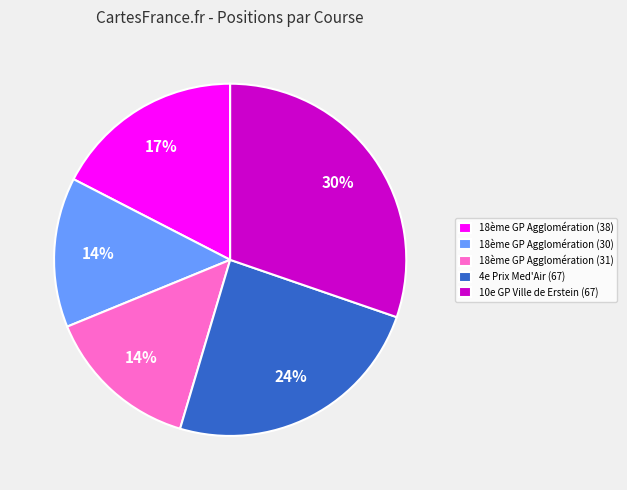

What is the largest slice in the pie chart?

10e GP Ville de Erstein (67)